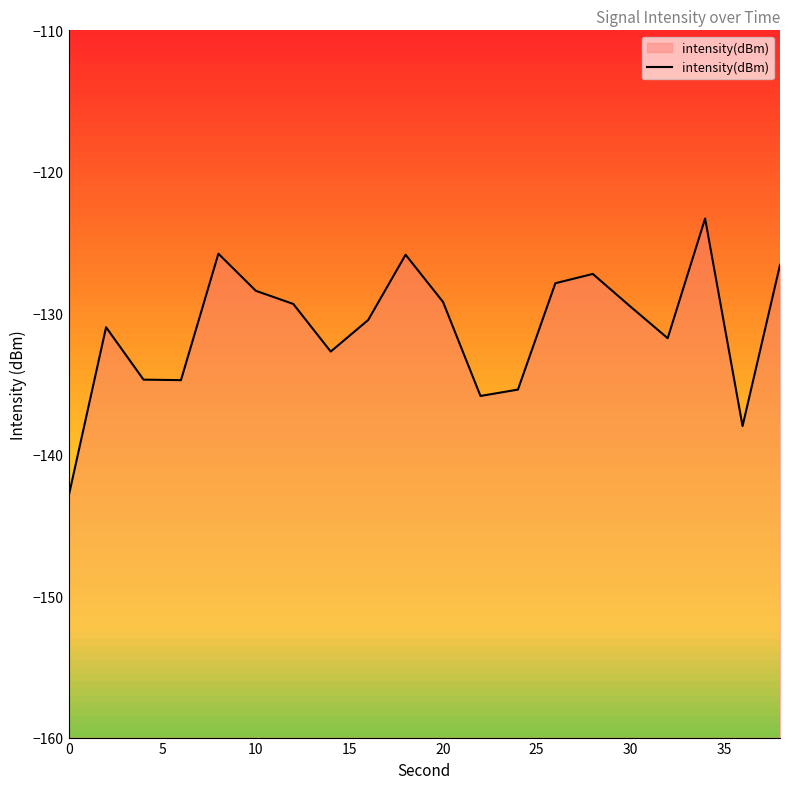

What is the smallest value displayed?

-142.9